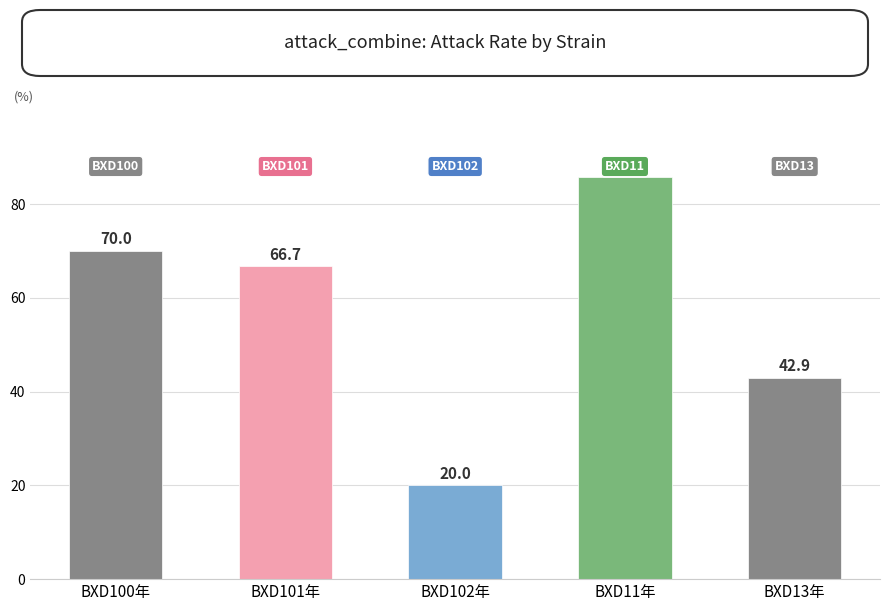

Reading left to right, list all the values displayed in this chart.

BXD100年=70.0	BXD101年=66.7	BXD102年=20.0	BXD11年=85.7	BXD13年=42.9